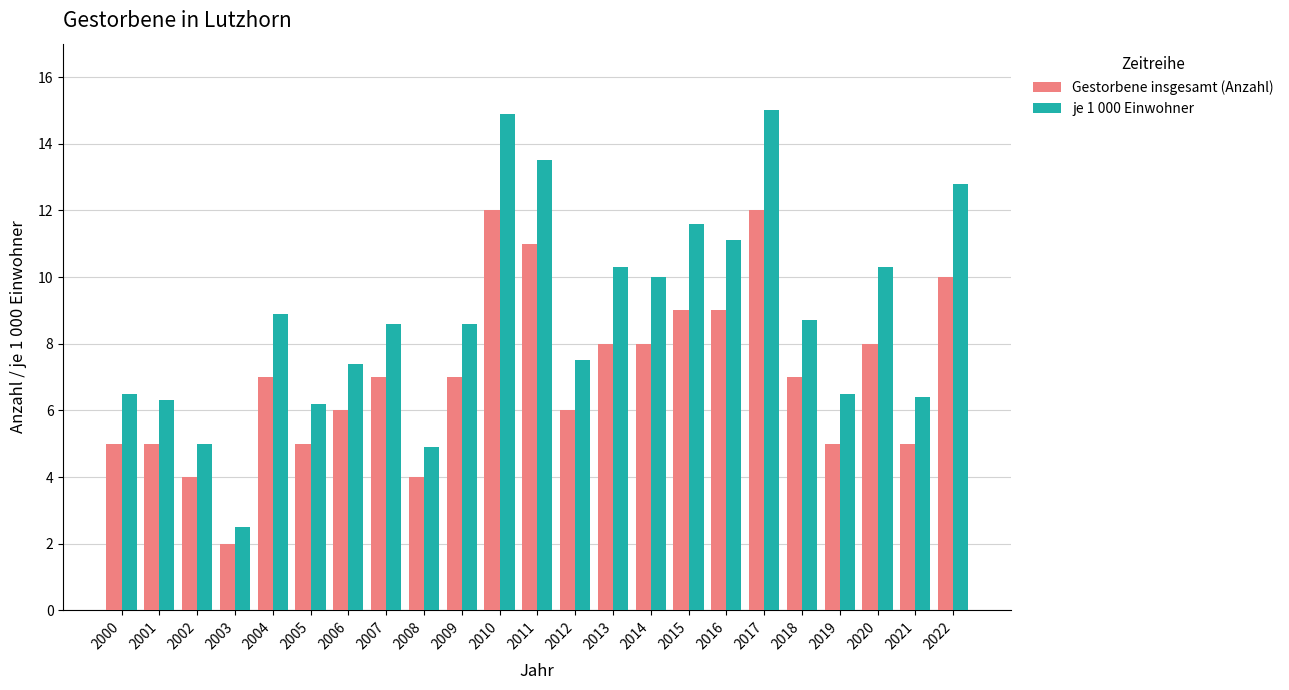

Between 2000 and 2003, which series saw the biggest shift?

je 1 000 Einwohner